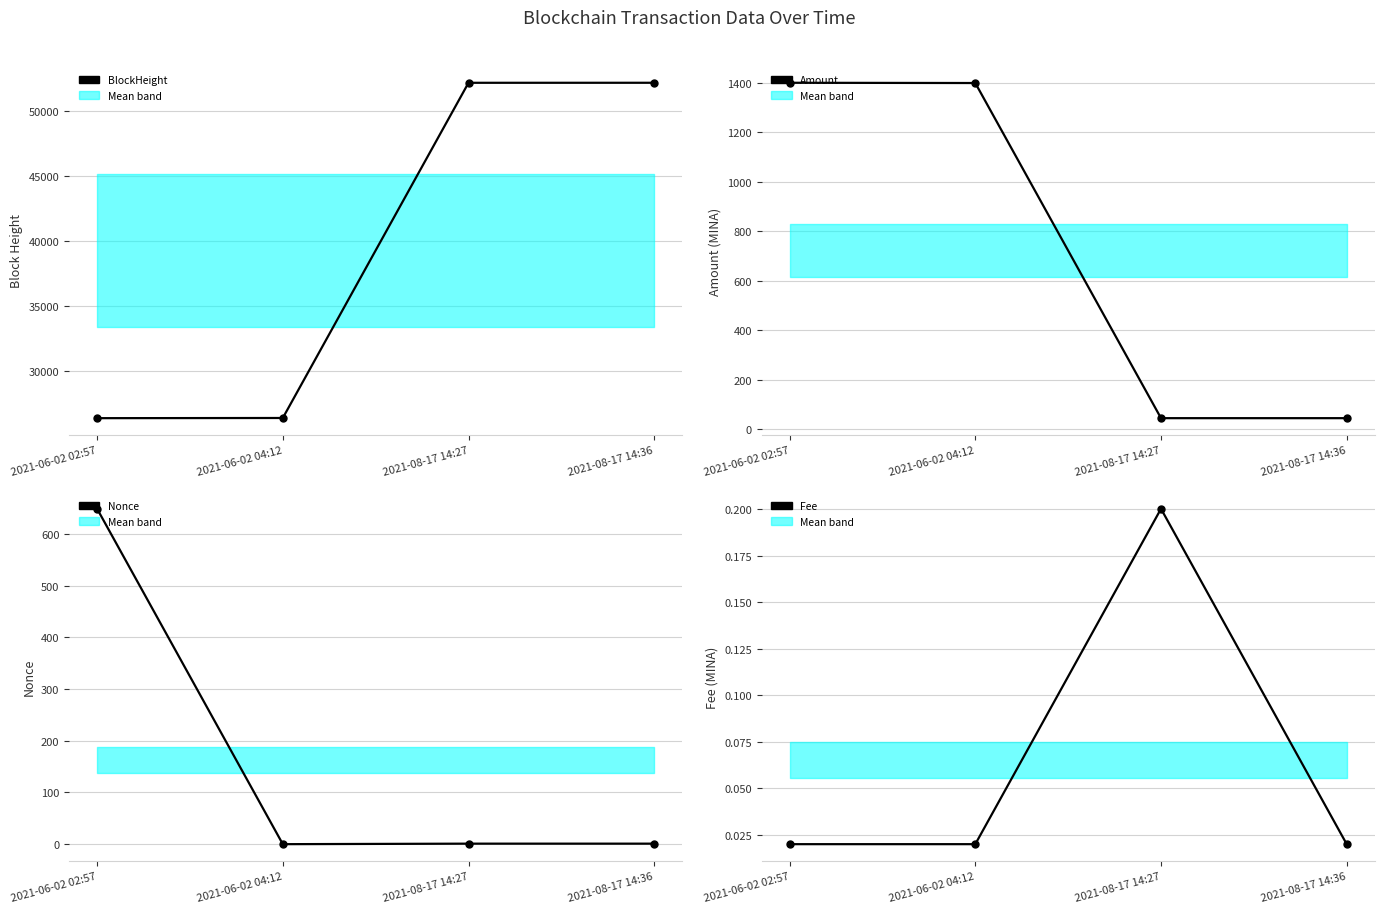

True or false: Nonce has more than 0 points higher than both neighbors.

False